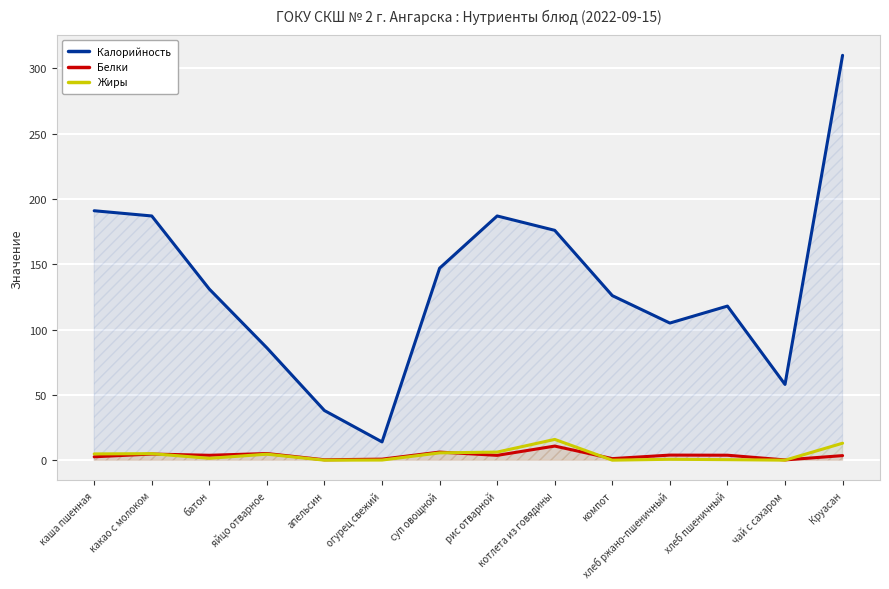

At Круасан, list the series in order from largest to smallest.

Калорийность, Жиры, Белки